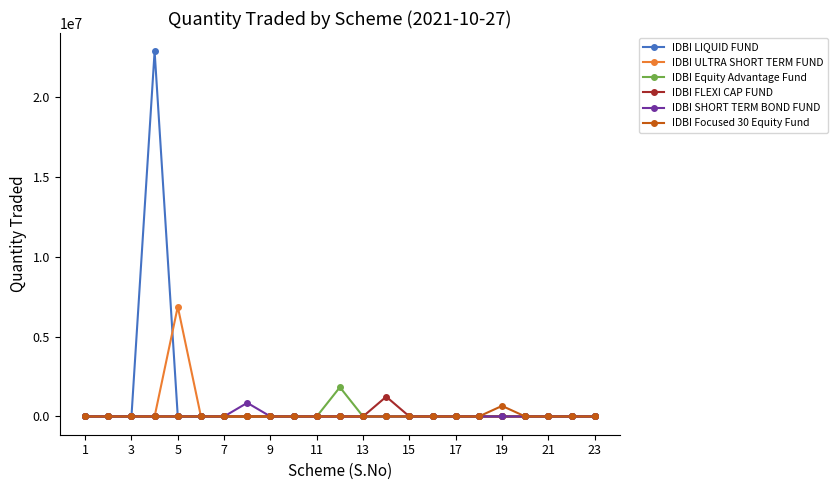

What are all the series names shown in the legend?

IDBI LIQUID FUND, IDBI ULTRA SHORT TERM FUND, IDBI Equity Advantage Fund, IDBI FLEXI CAP FUND, IDBI SHORT TERM BOND FUND, IDBI Focused 30 Equity Fund